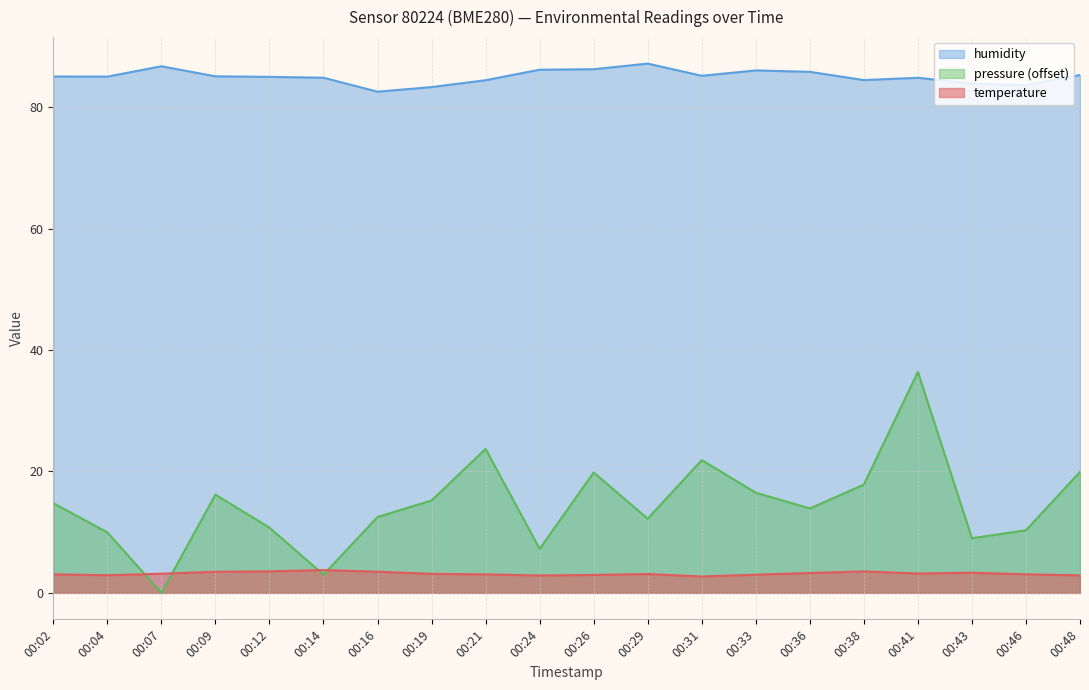

What is the value of the humidity point at the 18th from the left?

83.9